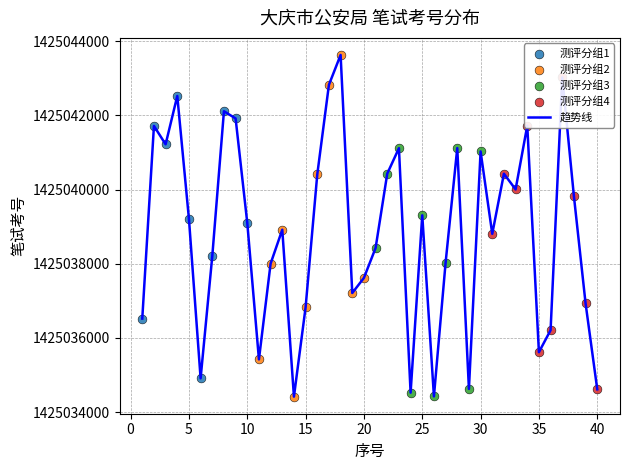

What is the greatest value displayed?

1425043629